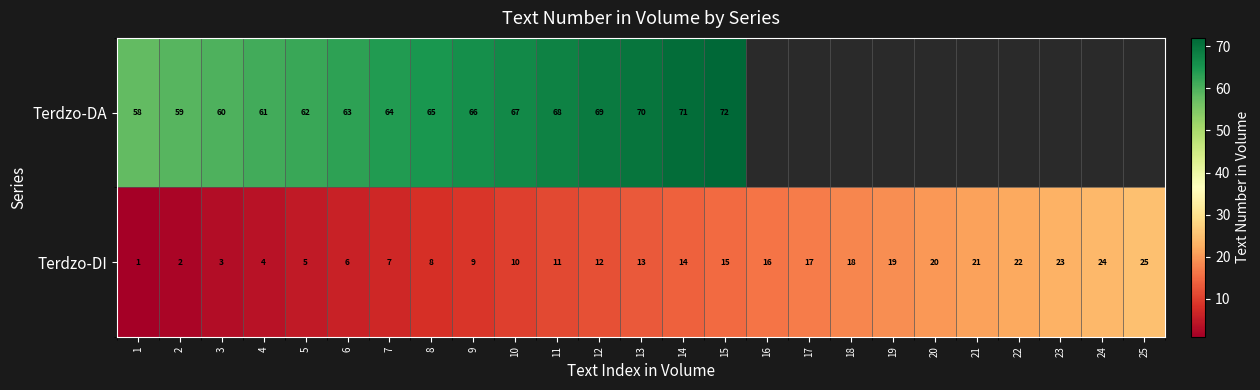

How many distinct data groups are displayed?

2